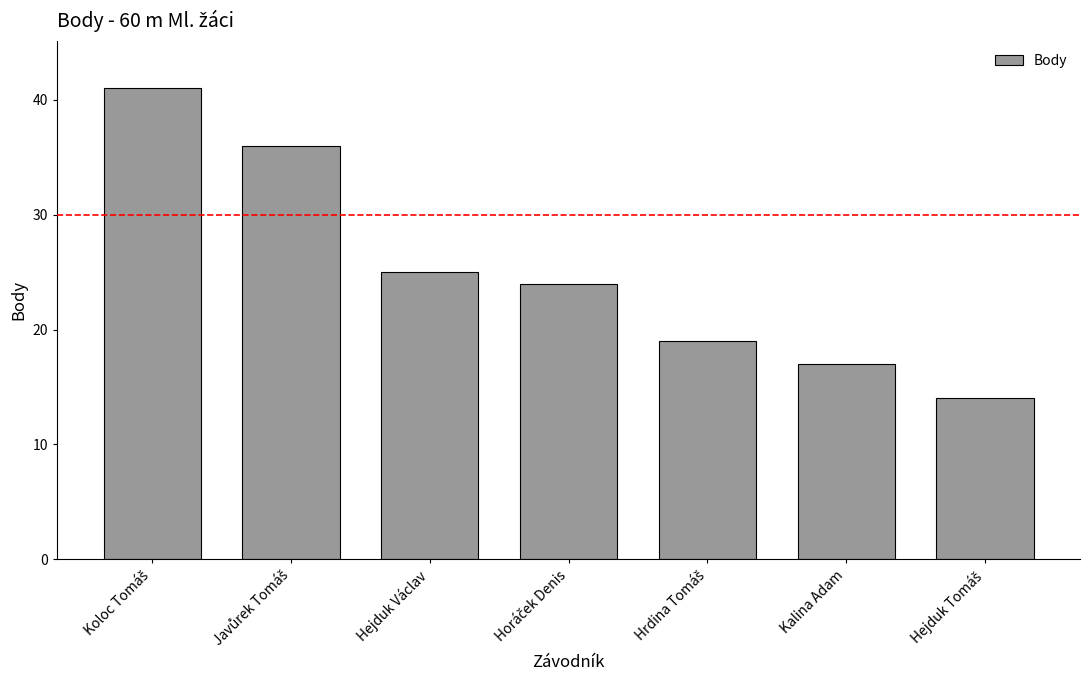

True or false: the data shows 26 at Kalina Adam.

False